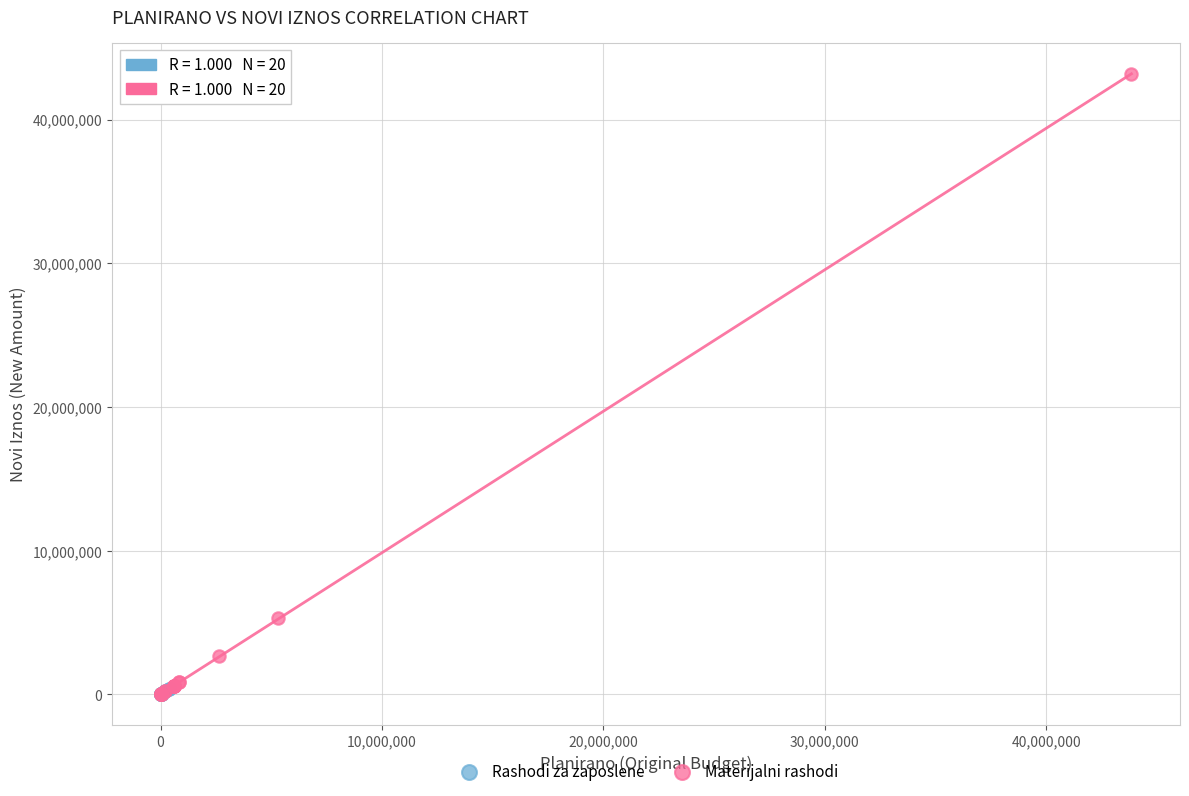

Which series has the largest Y range (max minus min)?

Materijalni rashodi